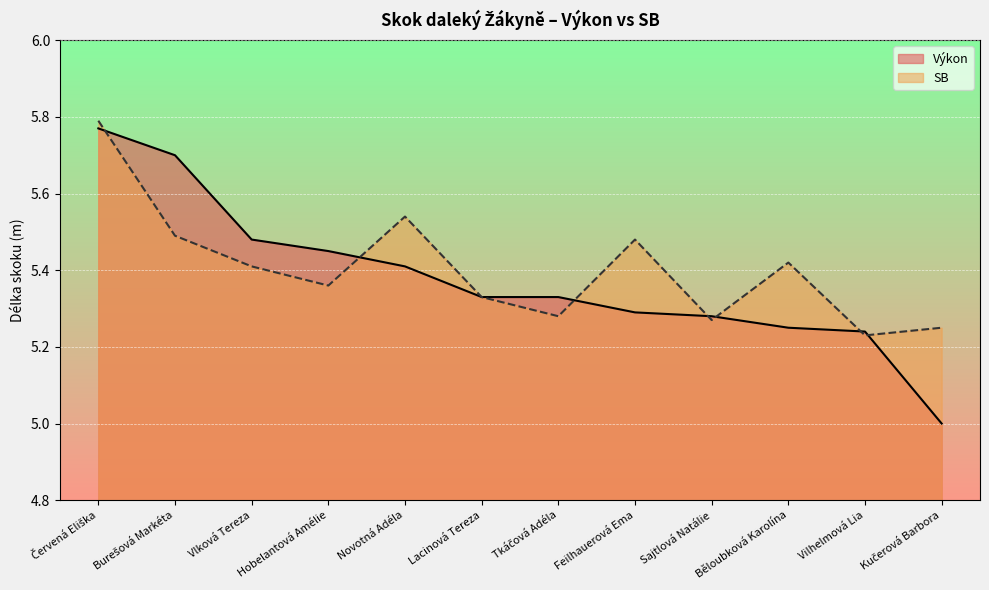

What is the difference between the Výkon values at Červená Eliška and Burešová Markéta?

0.1